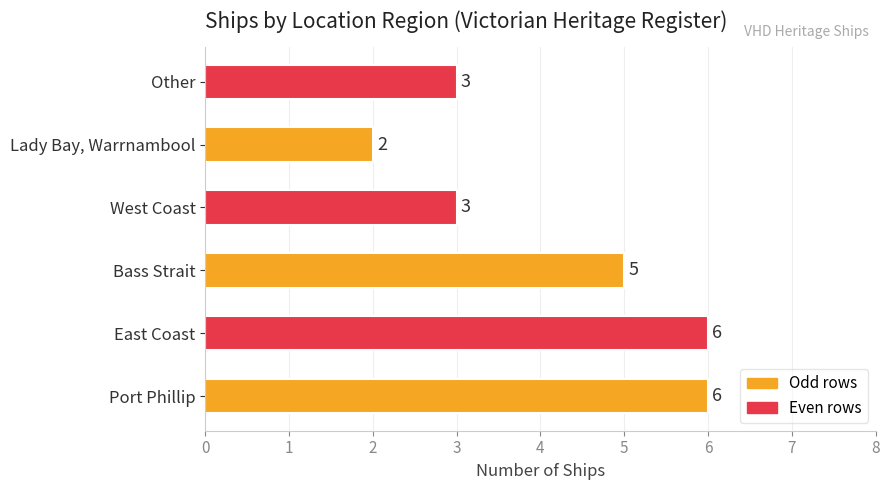

Which category has the lowest value across all series?

Lady Bay, Warrnambool